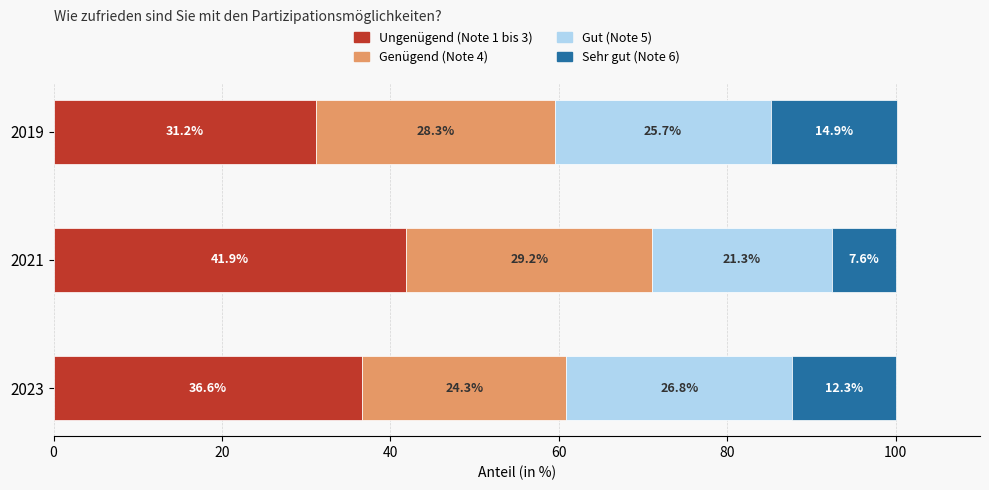

What is the lowest value of the Ungenügend (Note 1 bis 3) series?

31.2